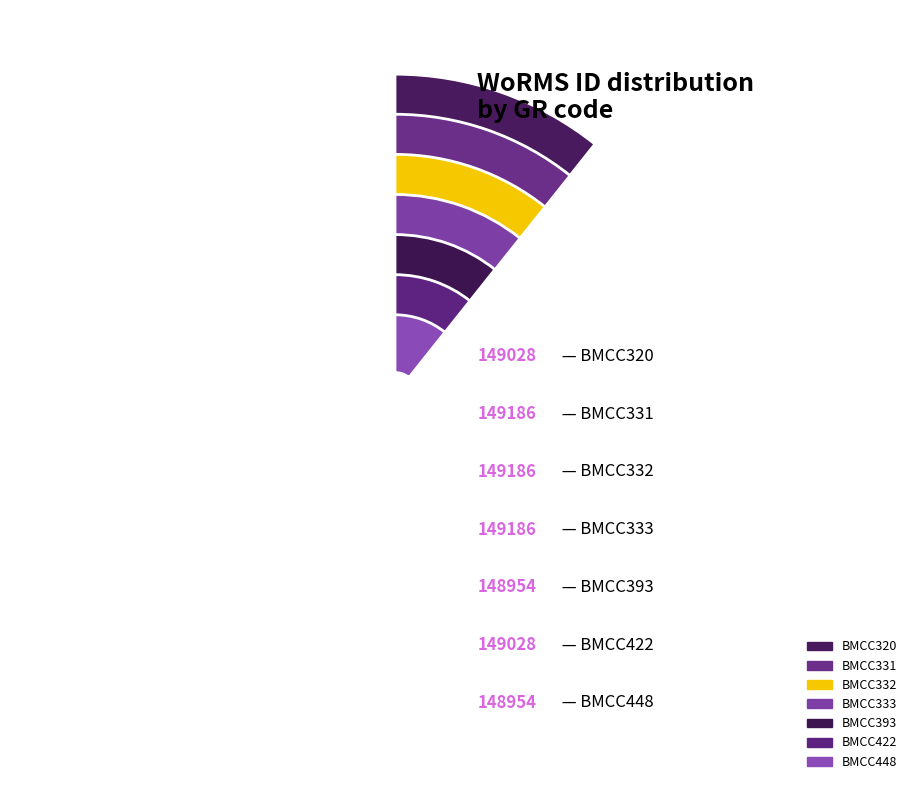

What is the largest slice in the pie chart?

BMCC331